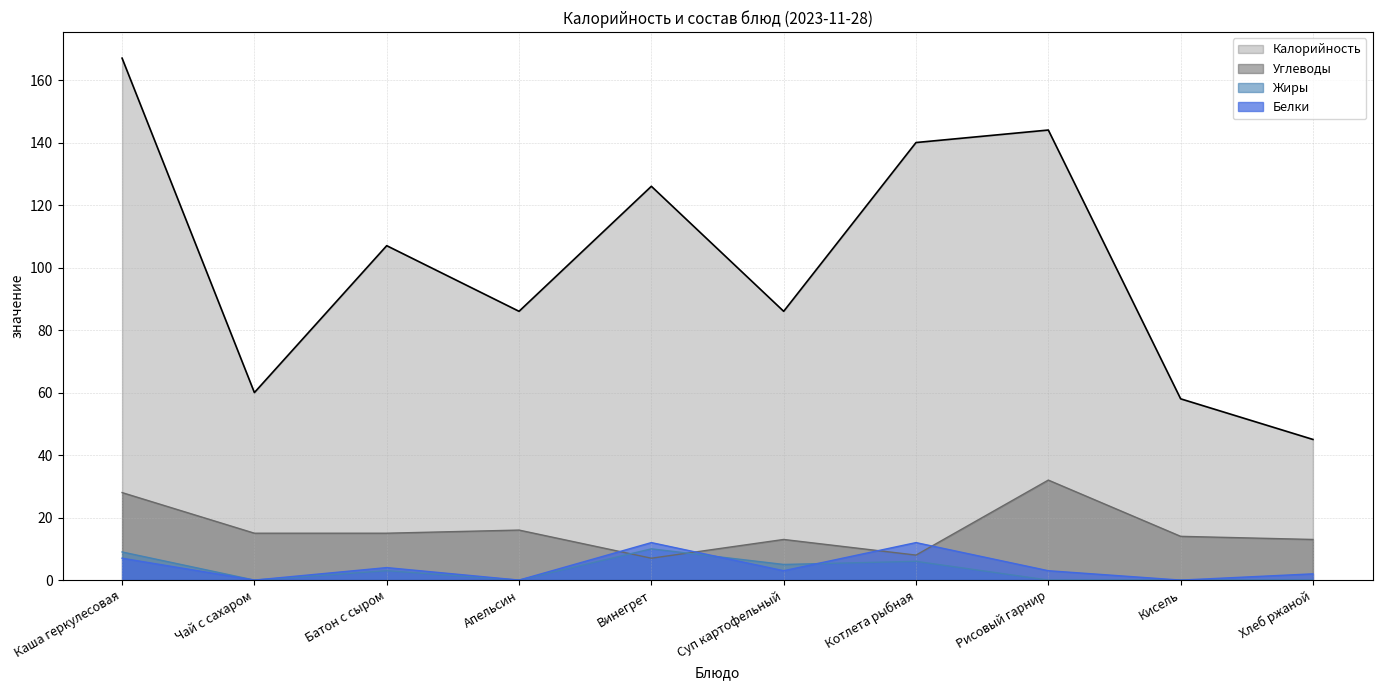

What is the label of the 6th point from the right?

Винегрет